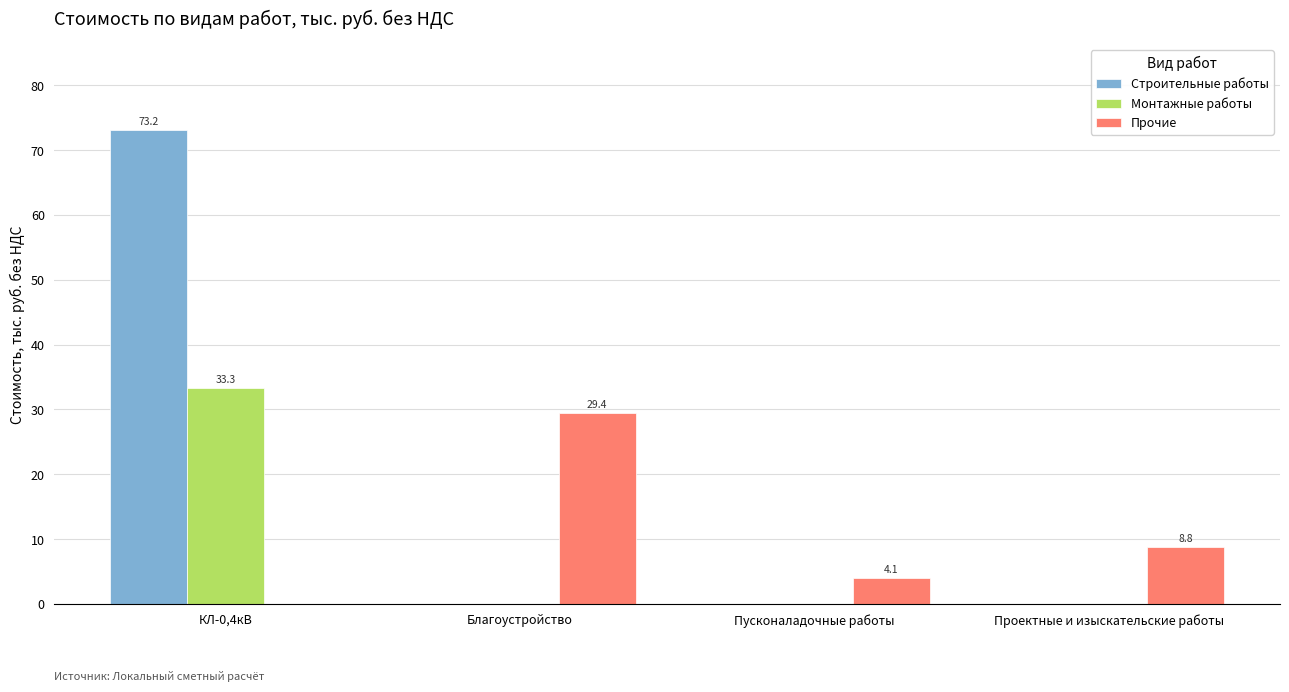

Count the number of data series in this chart.

3